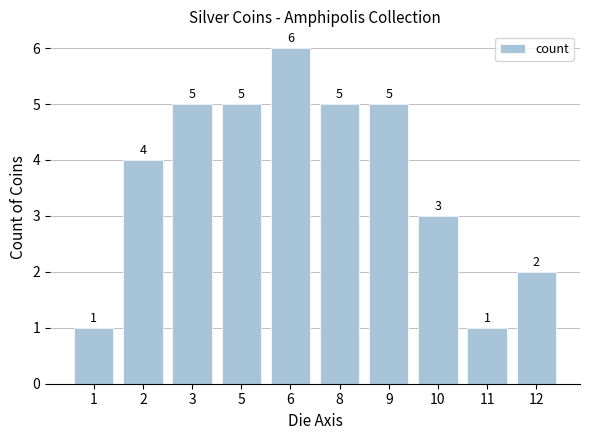

Between 6 and 3, which is larger?

6